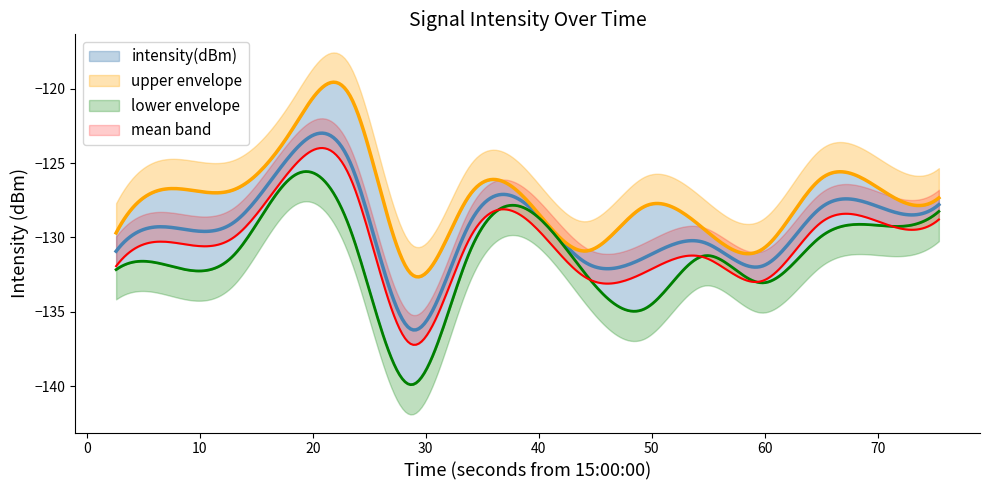

Which category has the highest value across all series?

11